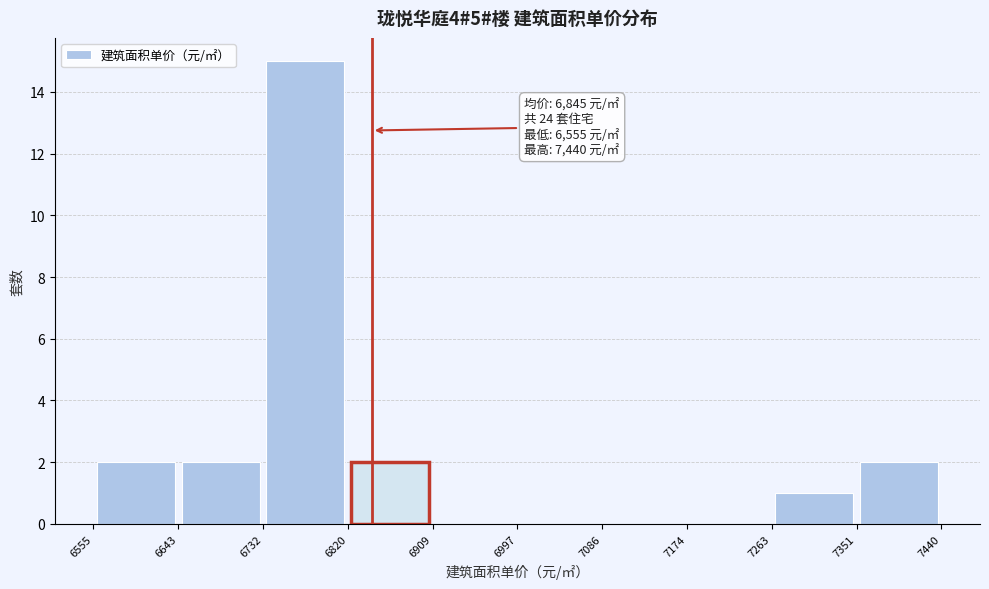

Over which range of the x-axis is the bar tallest?

6732 to 6820